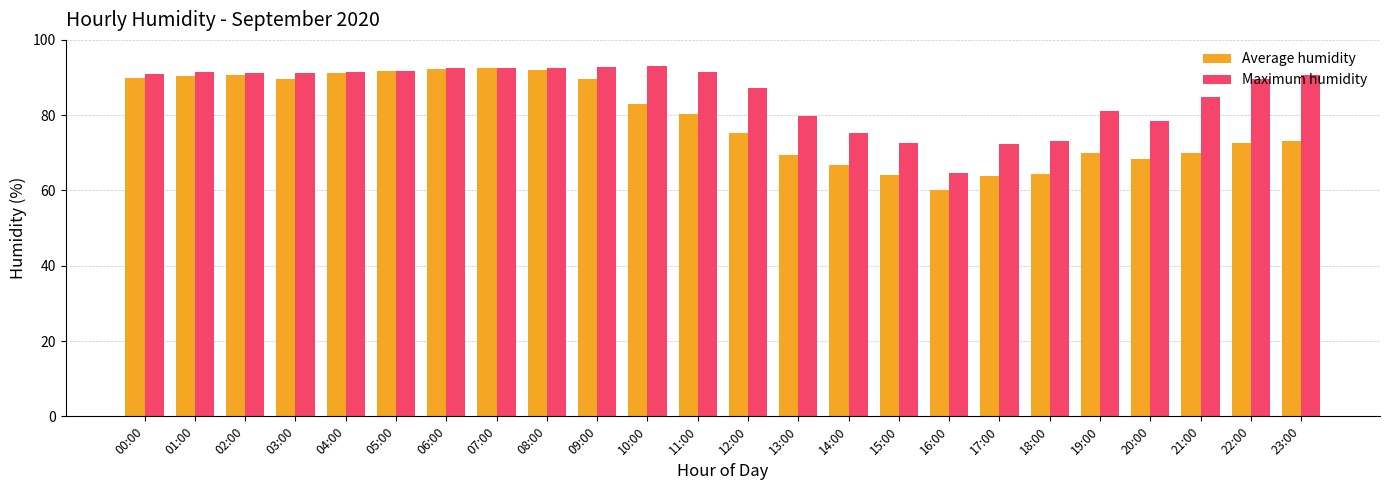

What is the smallest value displayed?

60.0